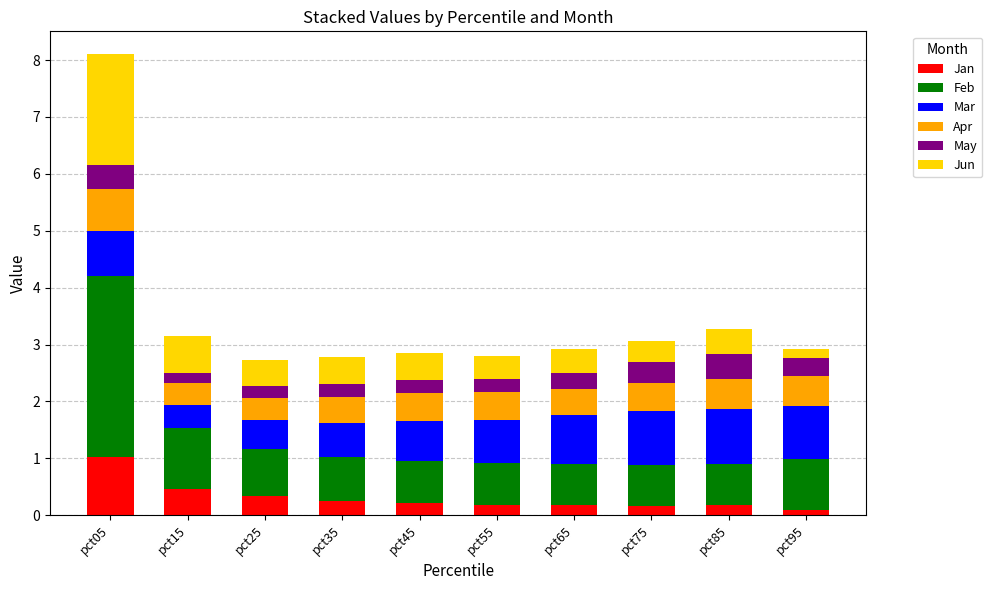

Does the chart contain any negative values?

No